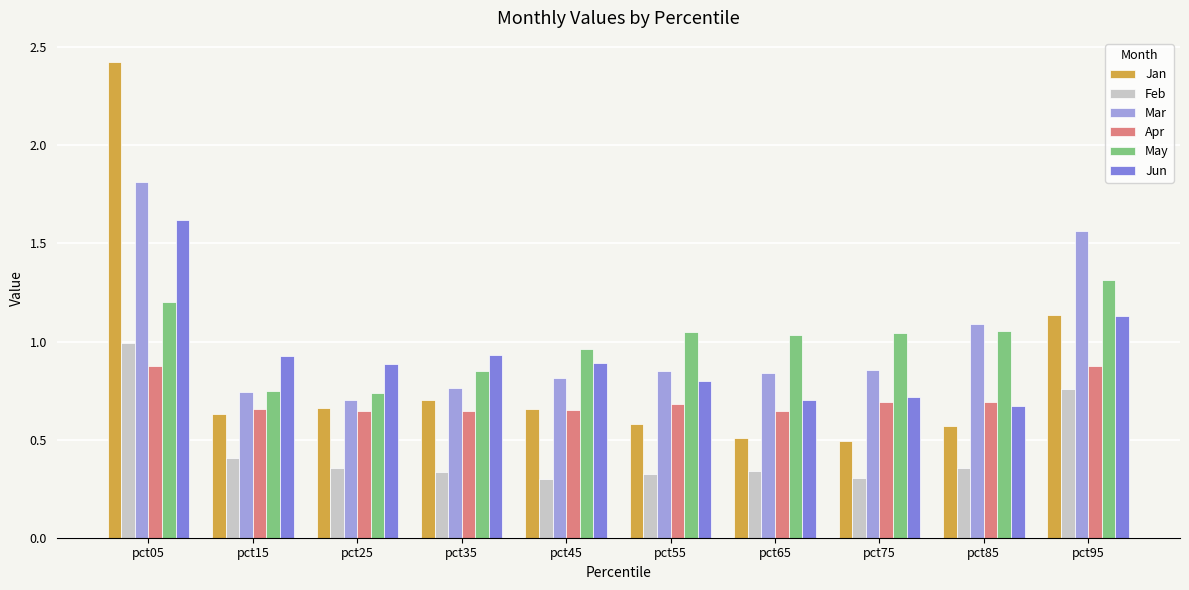

Are the bars horizontal?

No